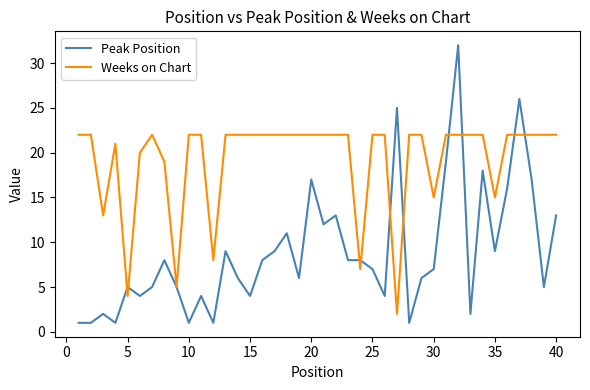

How many categories are shown in the chart?

40